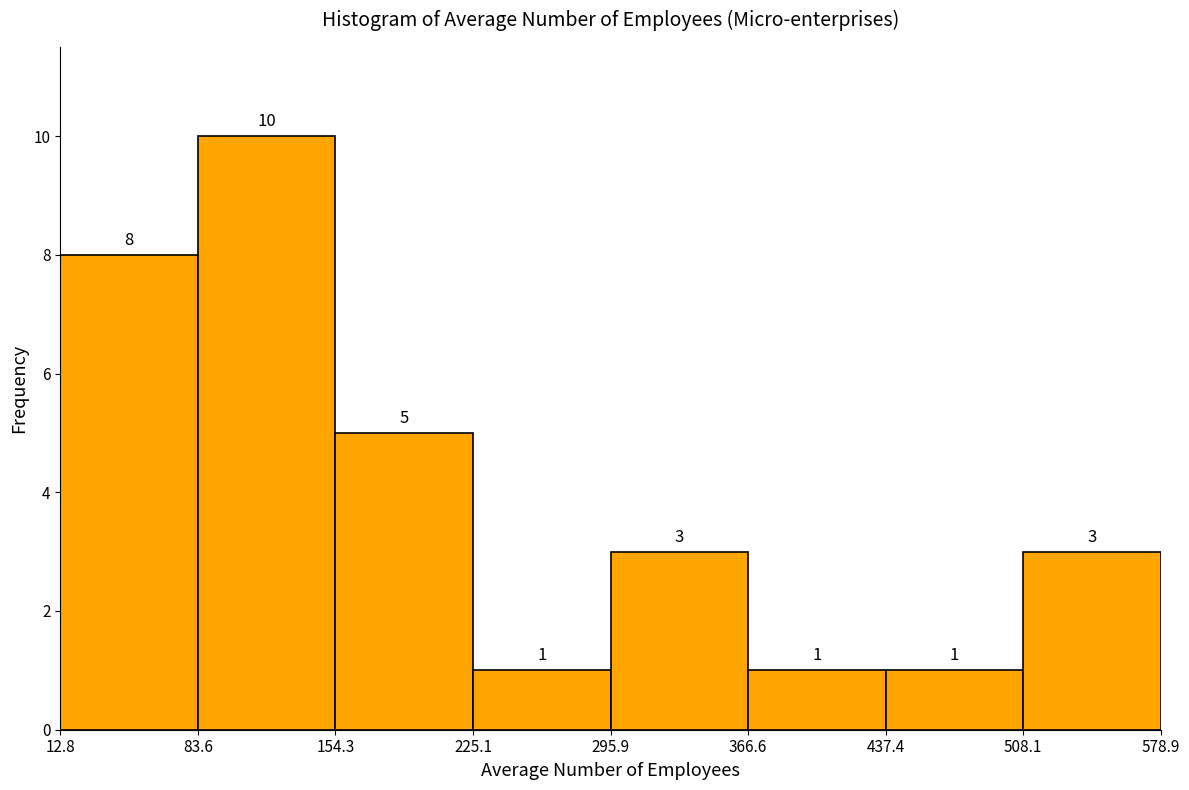

Reading left to right, list every bar in this chart as the range it spans on the x-axis followed by its height.

12.8 to 83.6: 8
83.6 to 154.3: 10
154.3 to 225.1: 5
225.1 to 295.9: 1
295.9 to 366.6: 3
366.6 to 437.4: 1
437.4 to 508.1: 1
508.1 to 578.9: 3